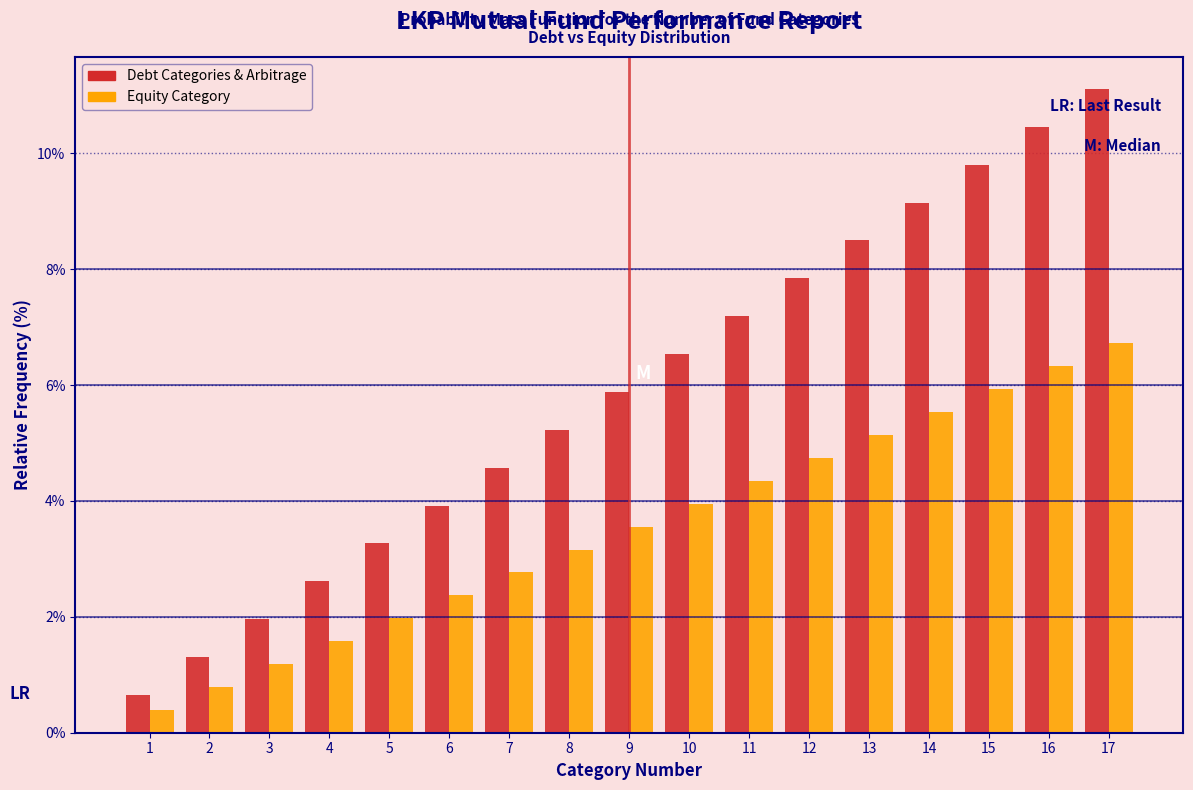

Rank the series at 3 from highest to lowest value.

Debt Categories & Arbitrage, Equity Category